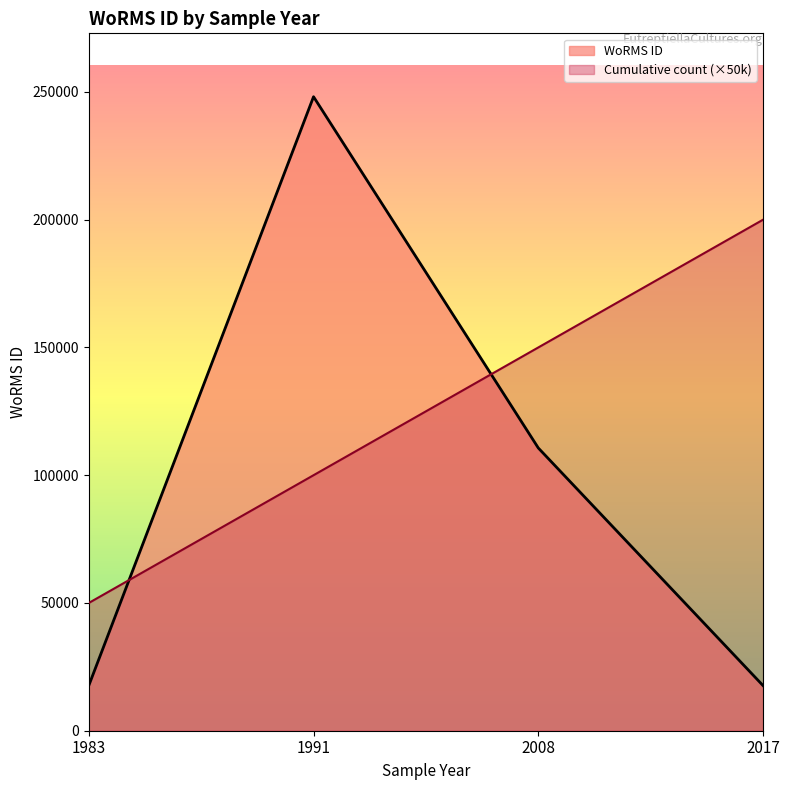

The value at 2017 is 10760. True or false?

False